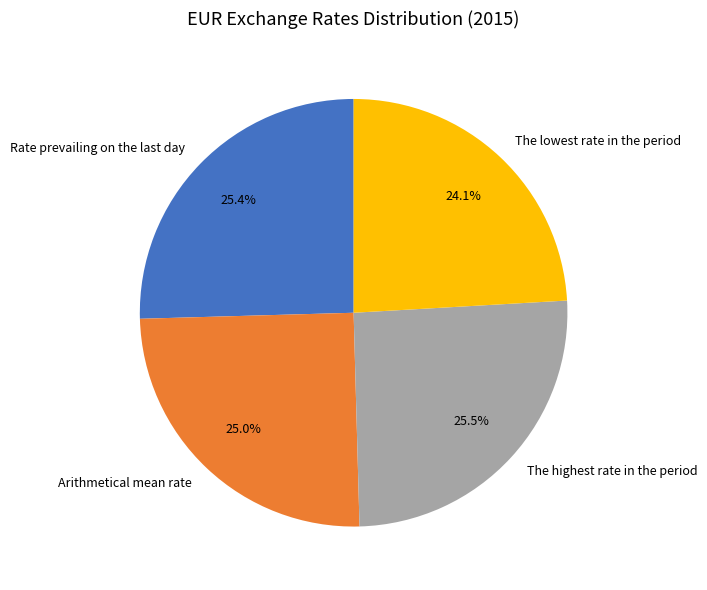

Which slice is the smallest?

The lowest rate in the period